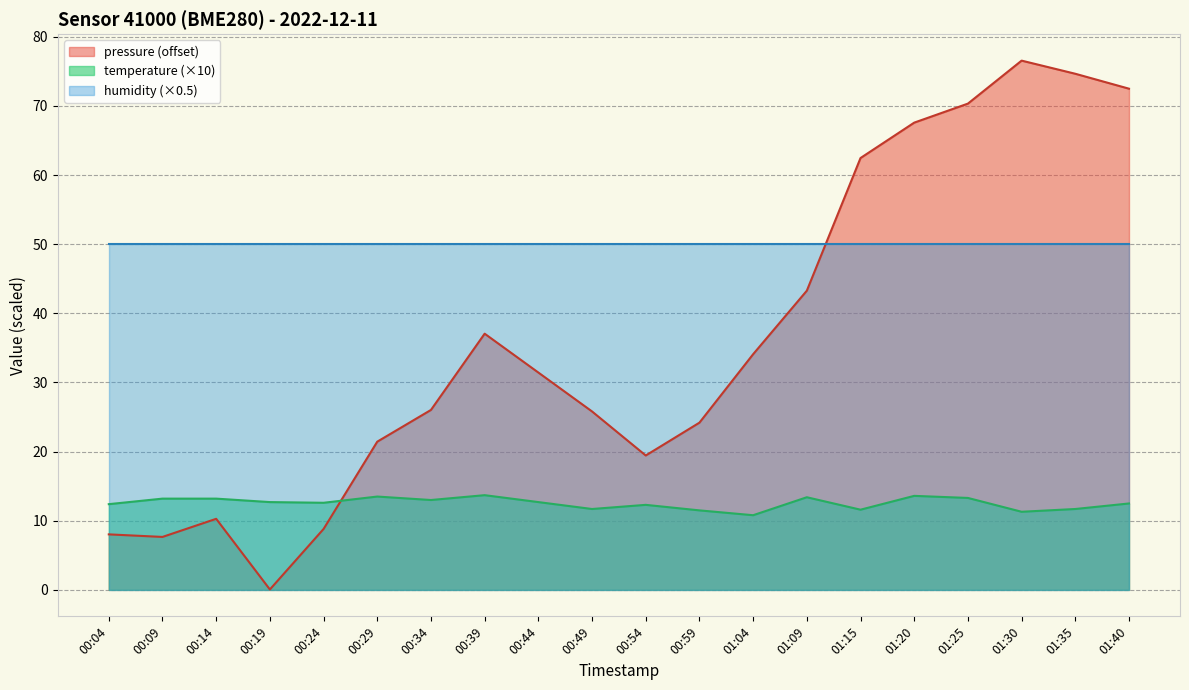

What is the sum of the pressure values at 00:19 and 00:14?

10.3